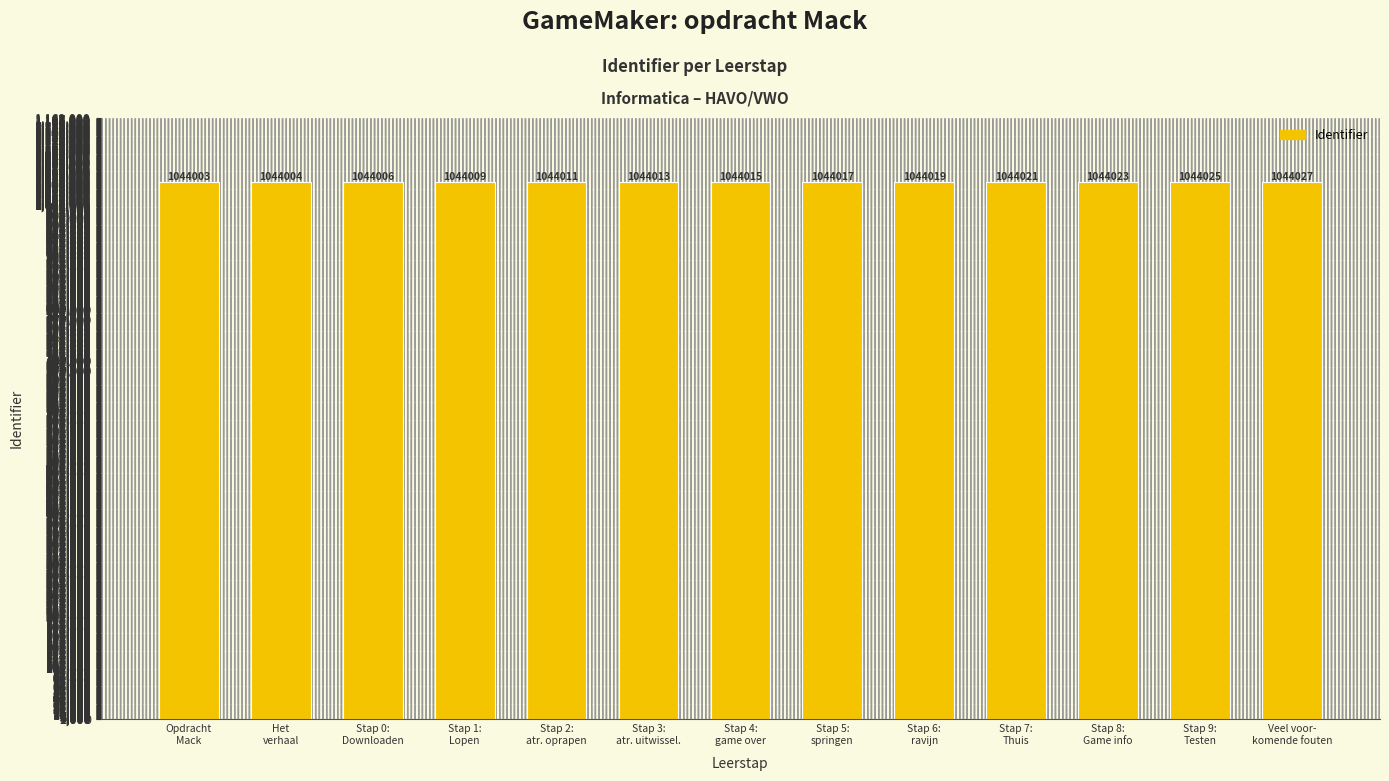

What is the label of the 8th bar from the left?

Stap 5:
springen